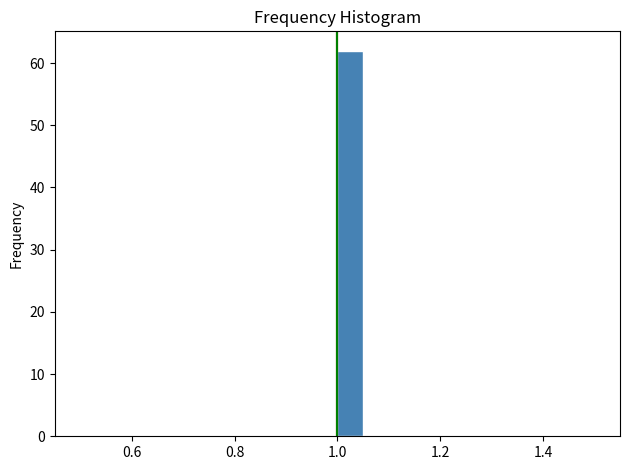

Around what value on the x-axis is the tallest bar? Give the approximate position of its centre, as read against the axis.

1.02